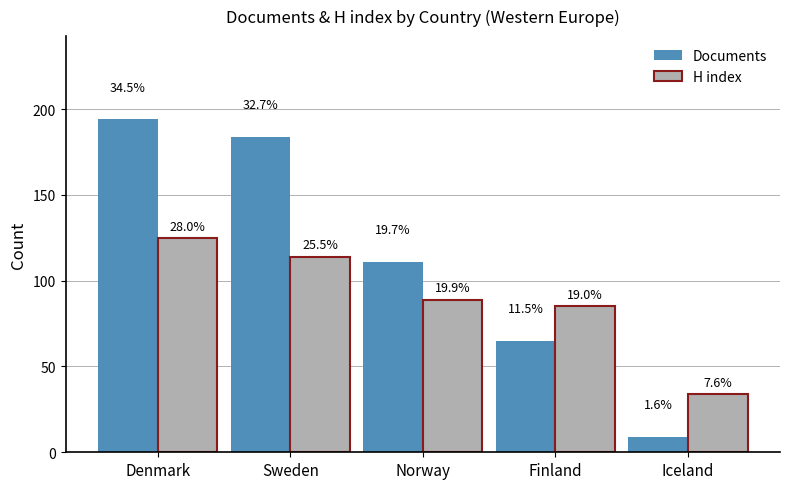

At which category does the chart reach its minimum across all series?

Iceland